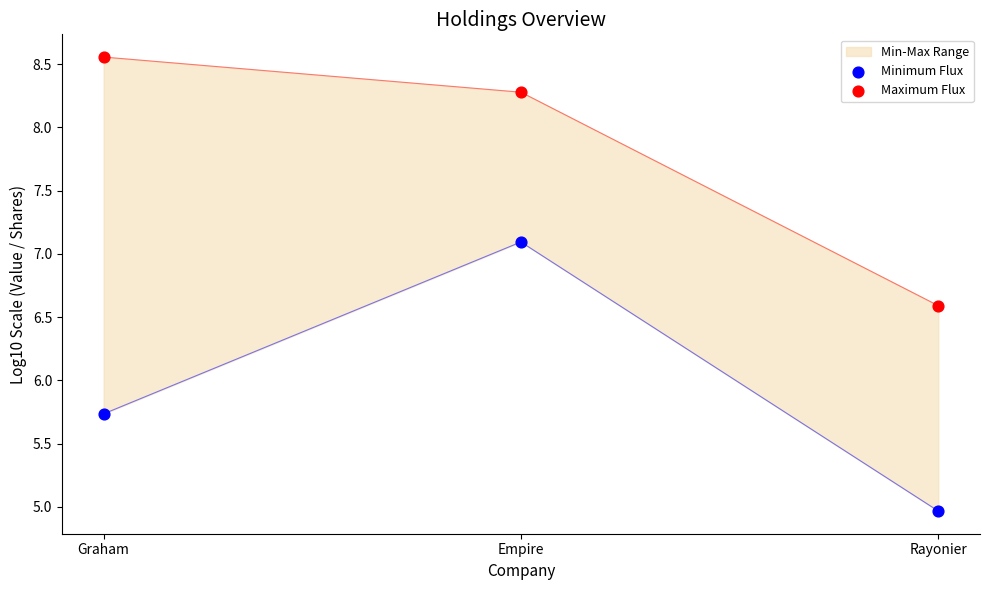

At how many categories does at least one series exceed 8?

2